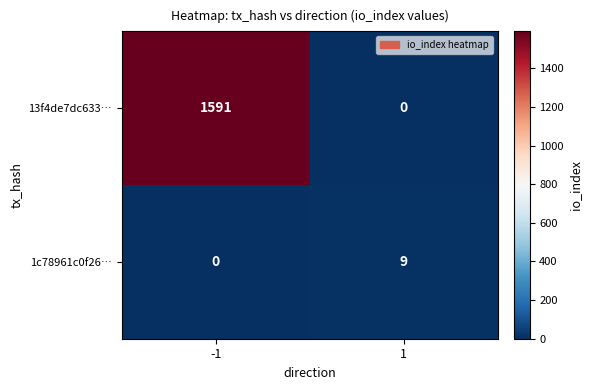

List the labels in order of 1c78961c0f26… value, smallest first.

-1, 1